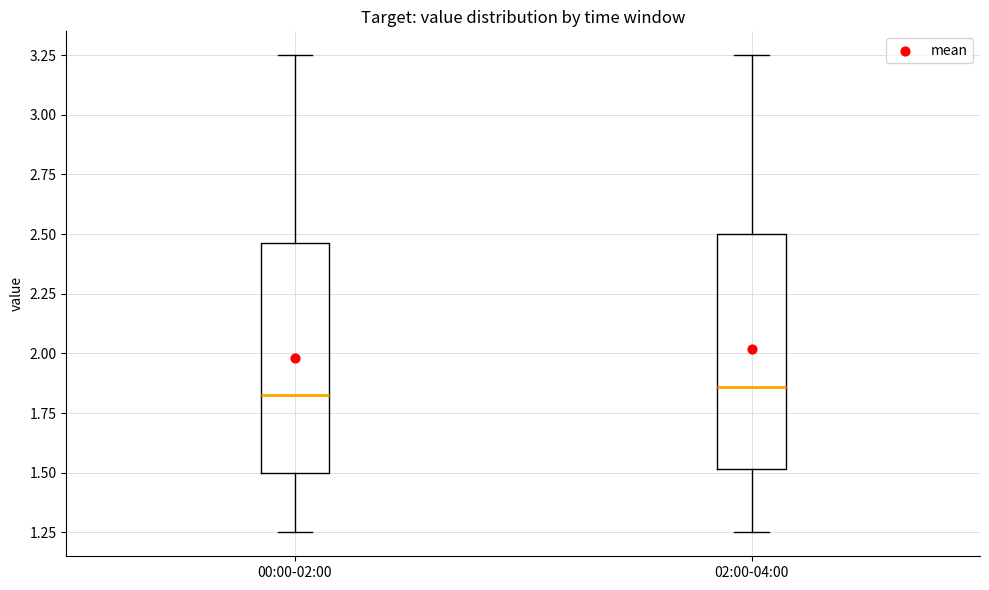

Reading left to right, transcribe this box plot: for each box, give where its median line is, the range the box spans, and where its two whiskers end, as read against the y-axis. The values are not printed on the chart, so give them approximately, as read against the axis.

00:00-02:00: median 1.85, box 1.50 to 2.45, whiskers 1.25 to 3.25
02:00-04:00: median 1.85, box 1.50 to 2.50, whiskers 1.25 to 3.25